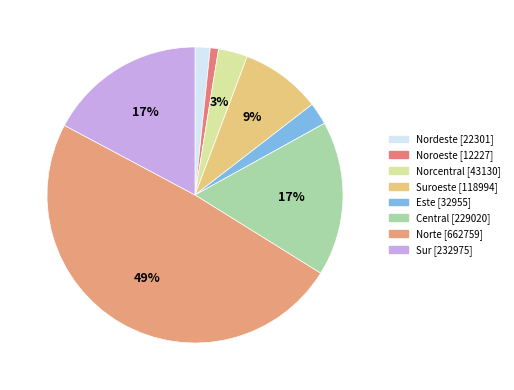

Count the number of slices in the pie.

8